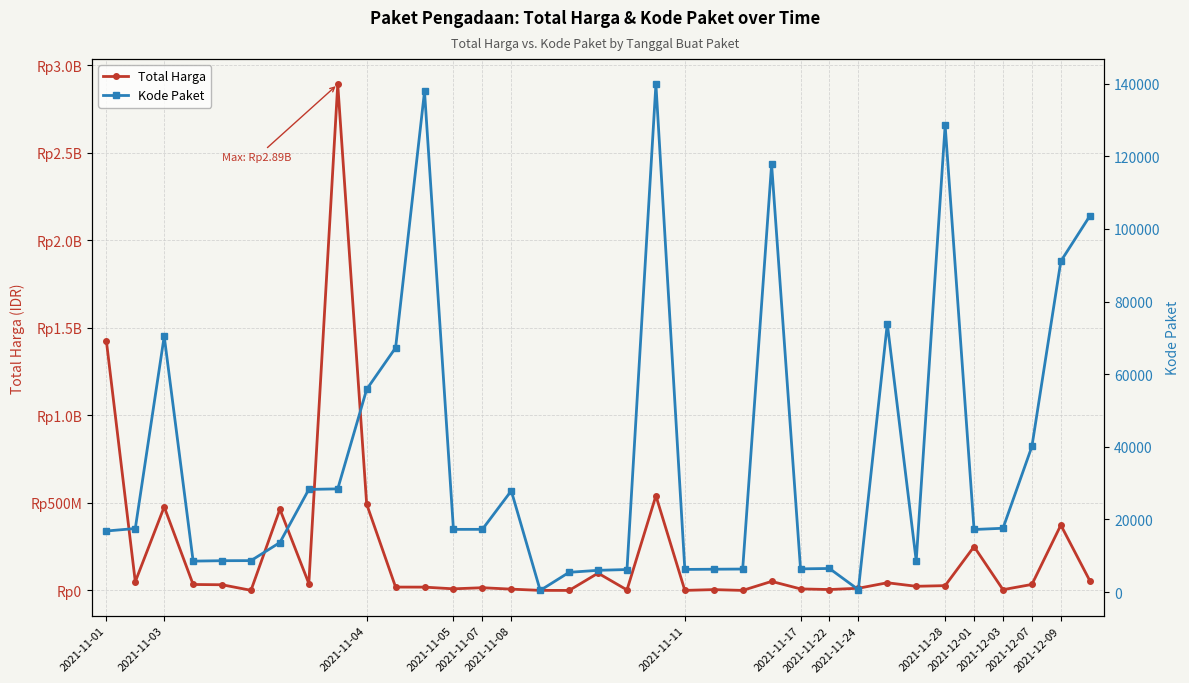

How many categories are shown in the chart?

35